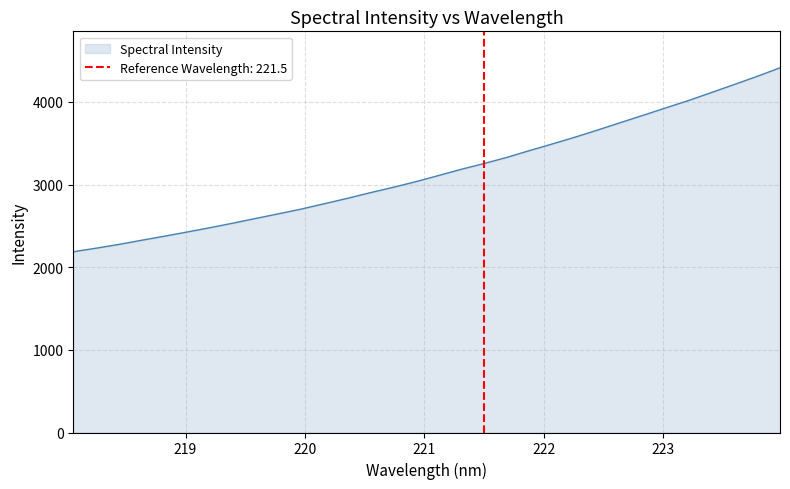

What is the minimum value for Spectral Intensity?

2187.8